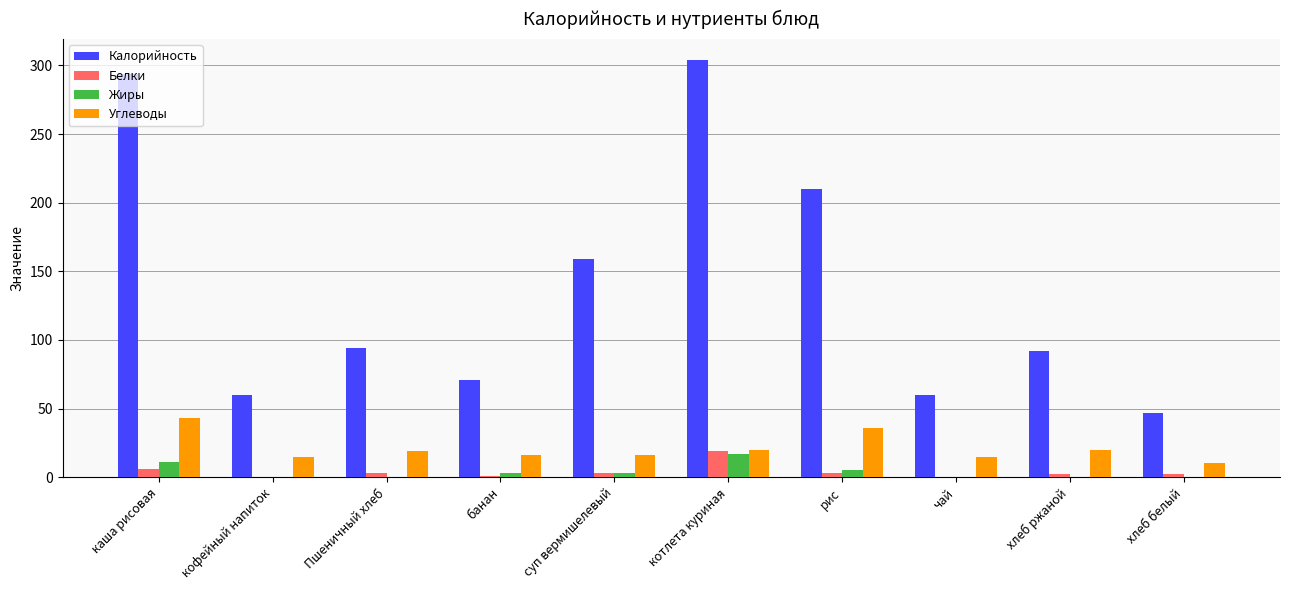

The Калорийность series shows 30 at хлеб белый. True or false?

False